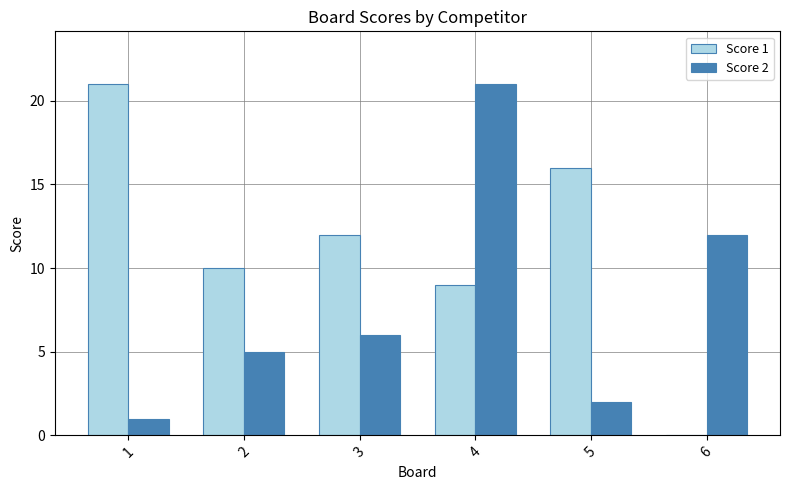

How many groups of bars are there?

6